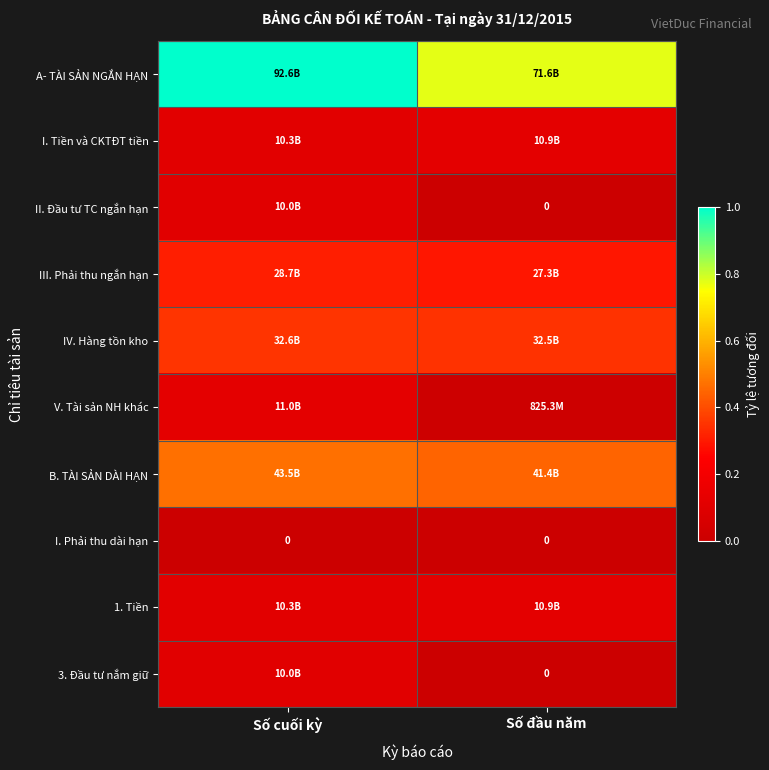

Which series has the largest range (max minus min)?

A- TÀI SẢN NGẮN HẠN